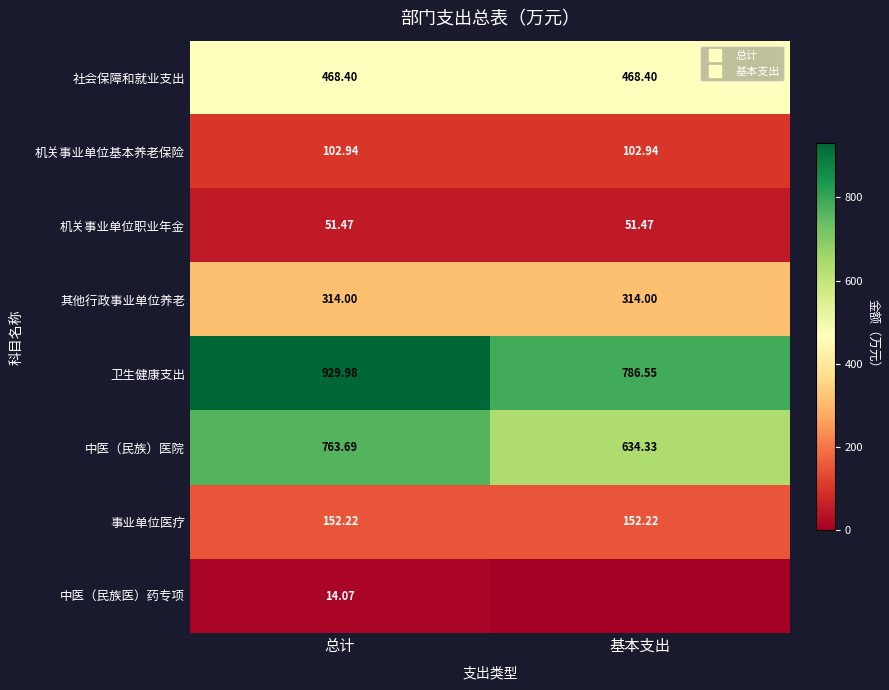

How many data points does each series have?

2